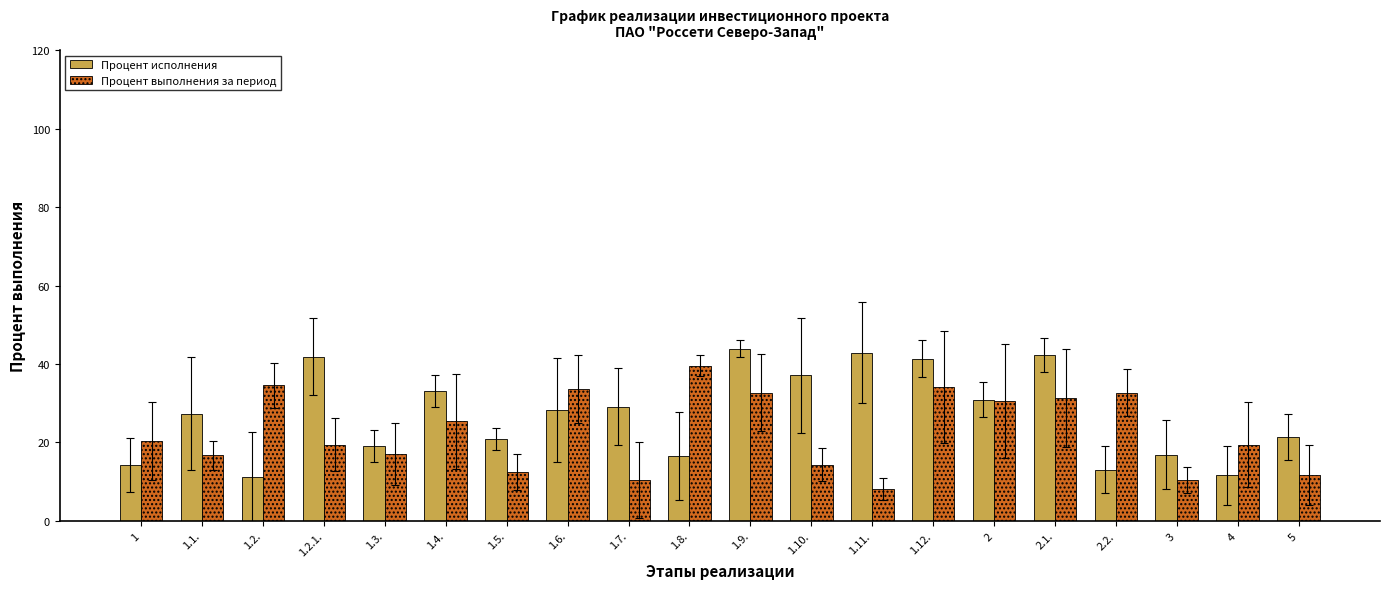

What is the label of the 12th bar from the left?

1.10.